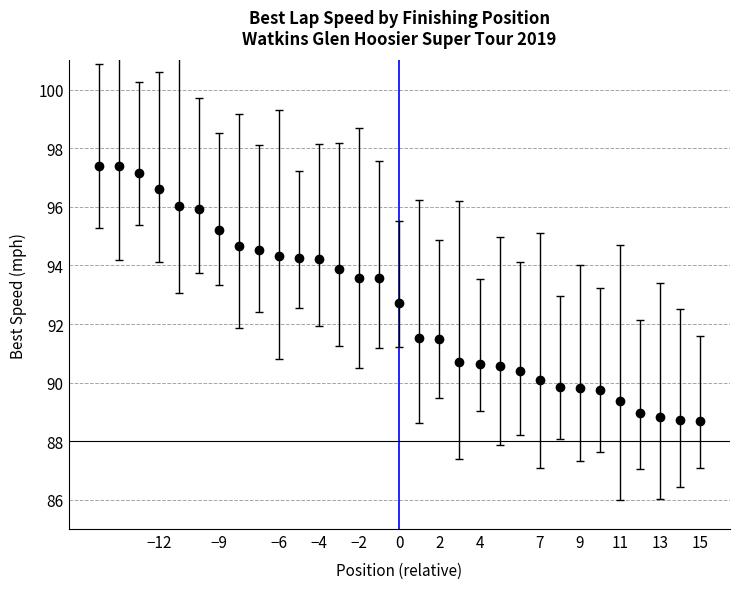

What is the maximum value shown in the chart?

97.4